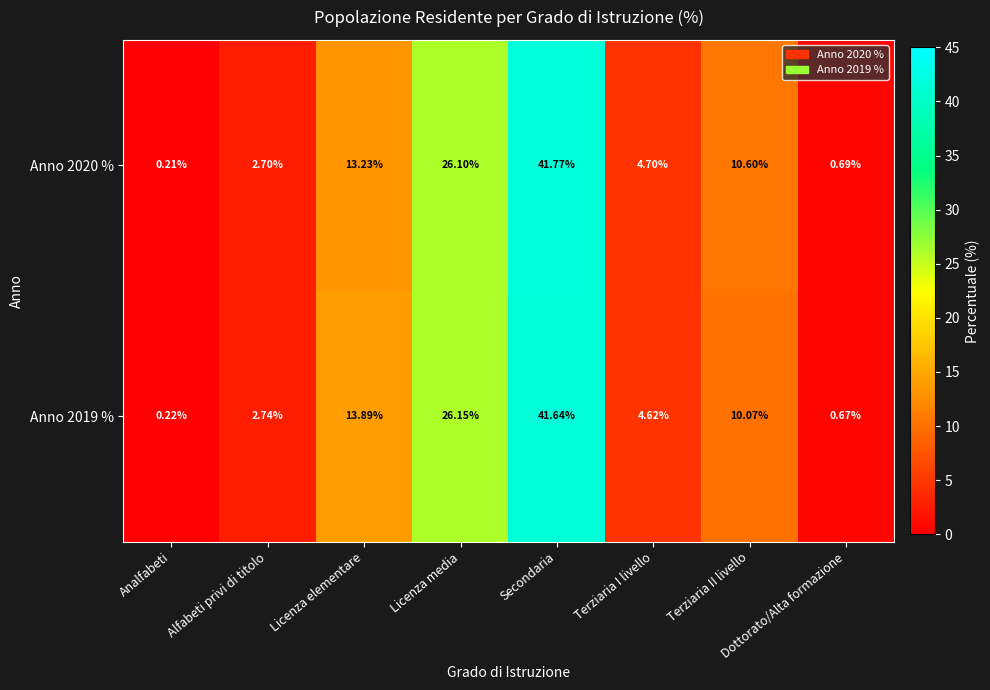

At which label is Anno 2020 % closest to 20?

Licenza media